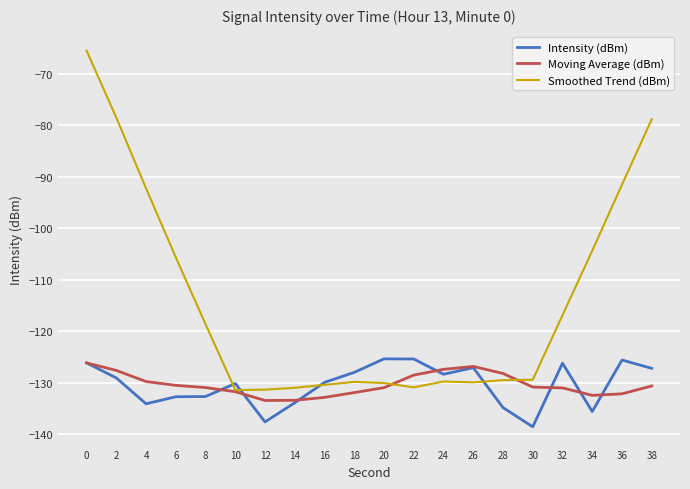

At 38, list the series in order from largest to smallest.

Smoothed Trend (dBm), Intensity (dBm), Moving Average (dBm)